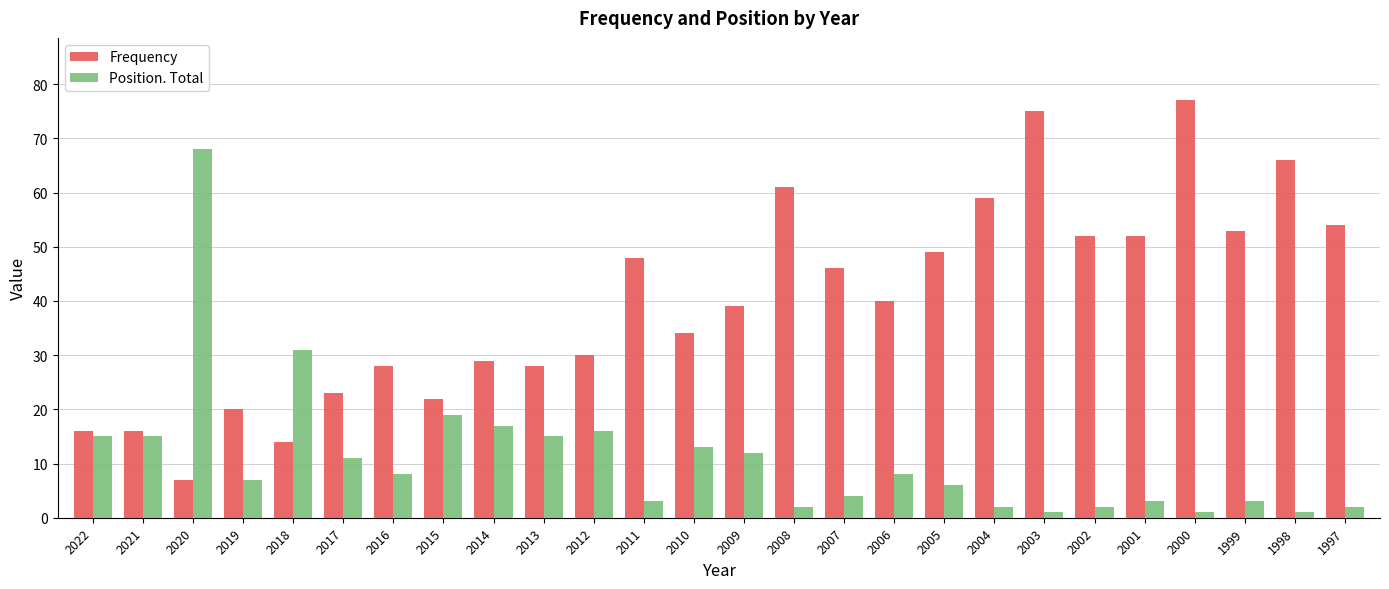

What are all the series names shown in the legend?

Frequency, Position. Total